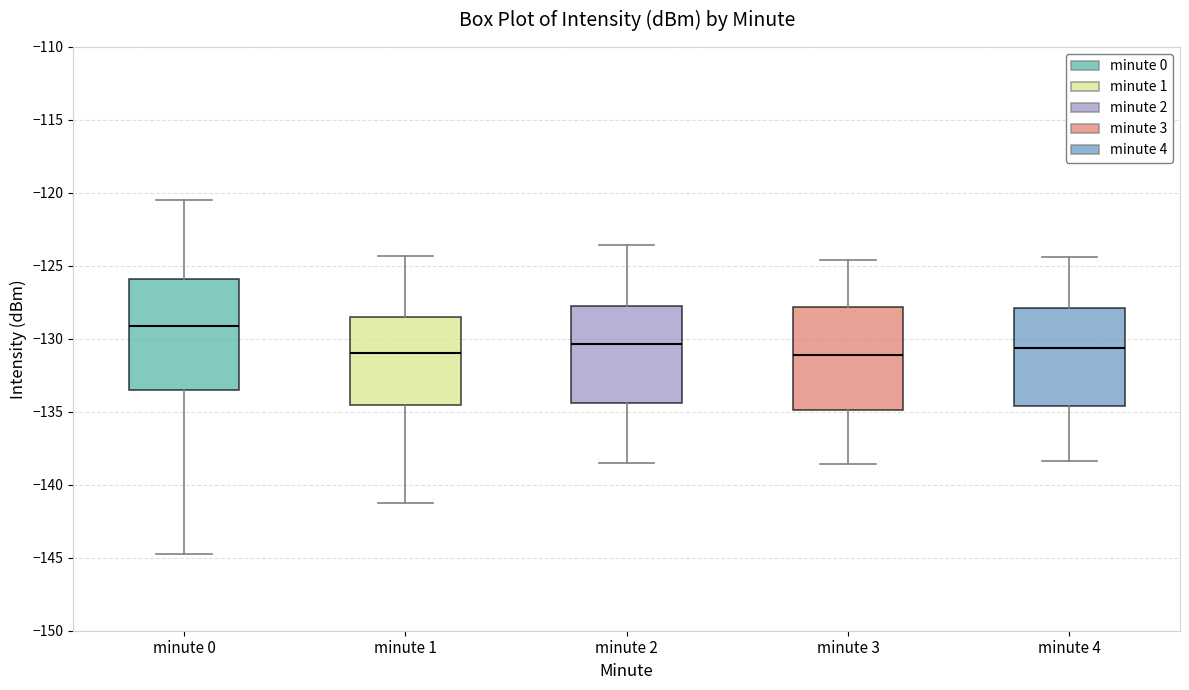

Where does the median line of the box for minute 0 sit on the y-axis? The values are not printed on the chart, so give them approximately, as read against the axis.

-129.0